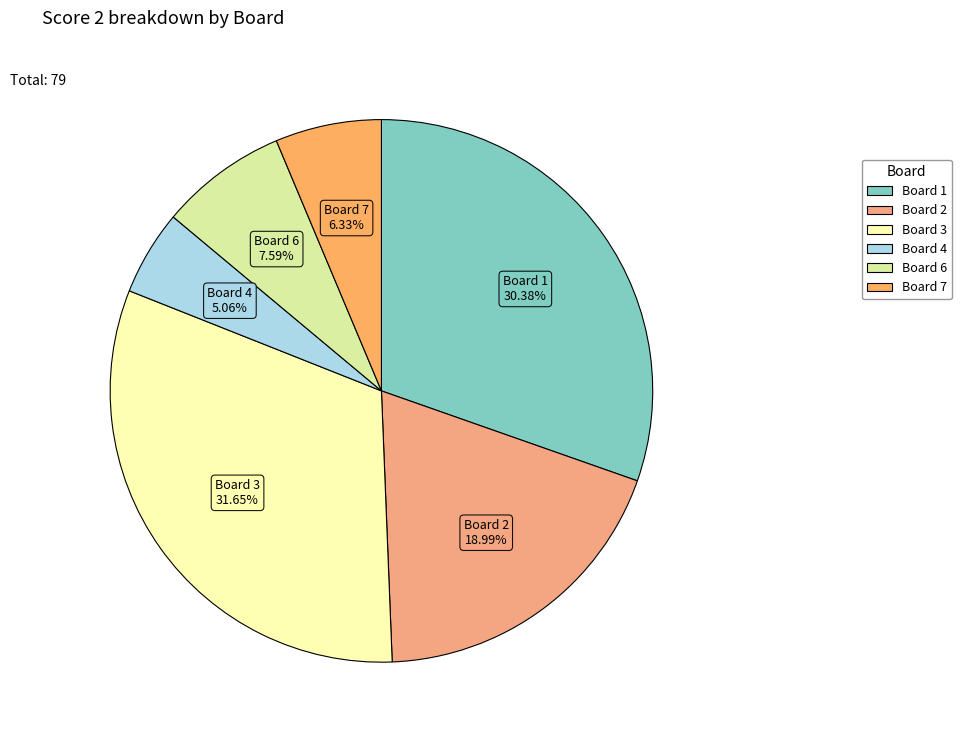

How many slices are in this pie chart?

6